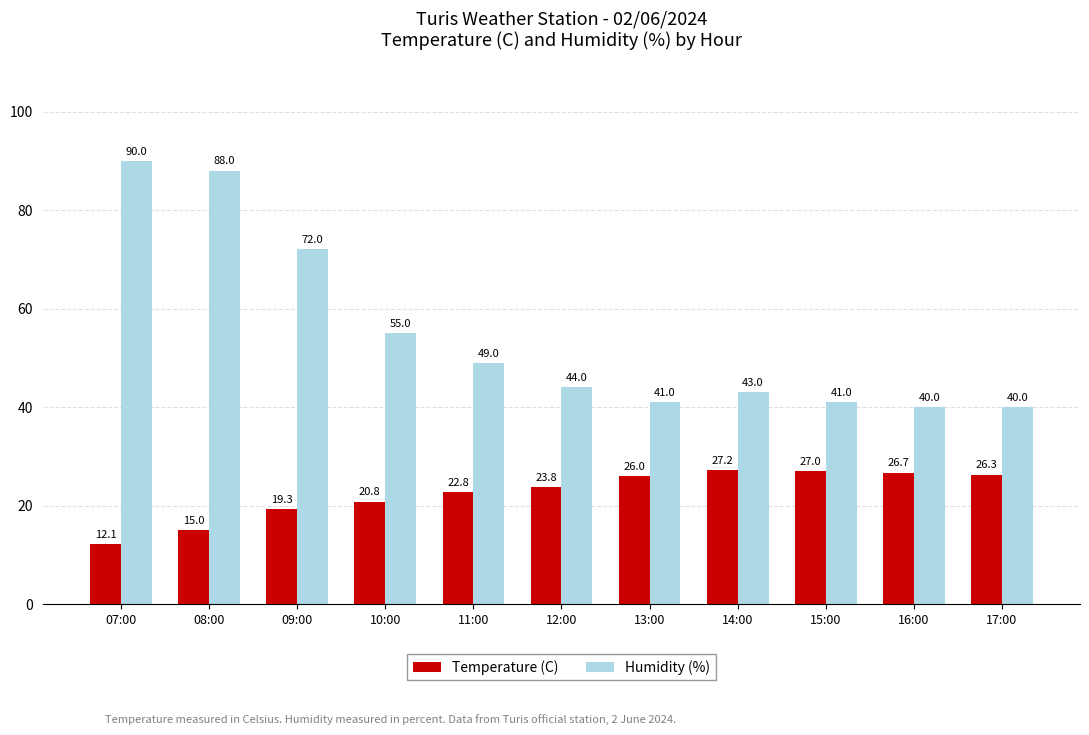

Is the value of Humidity (%) at 14:00 greater than the value of Temperature (C) at 11:00?

Yes